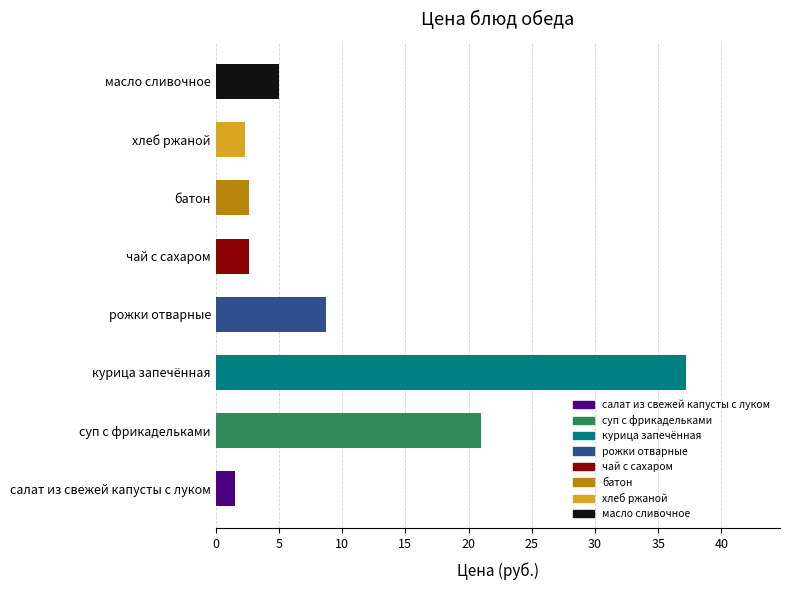

Where is the data nearest to the value 19?

суп с фрикадельками